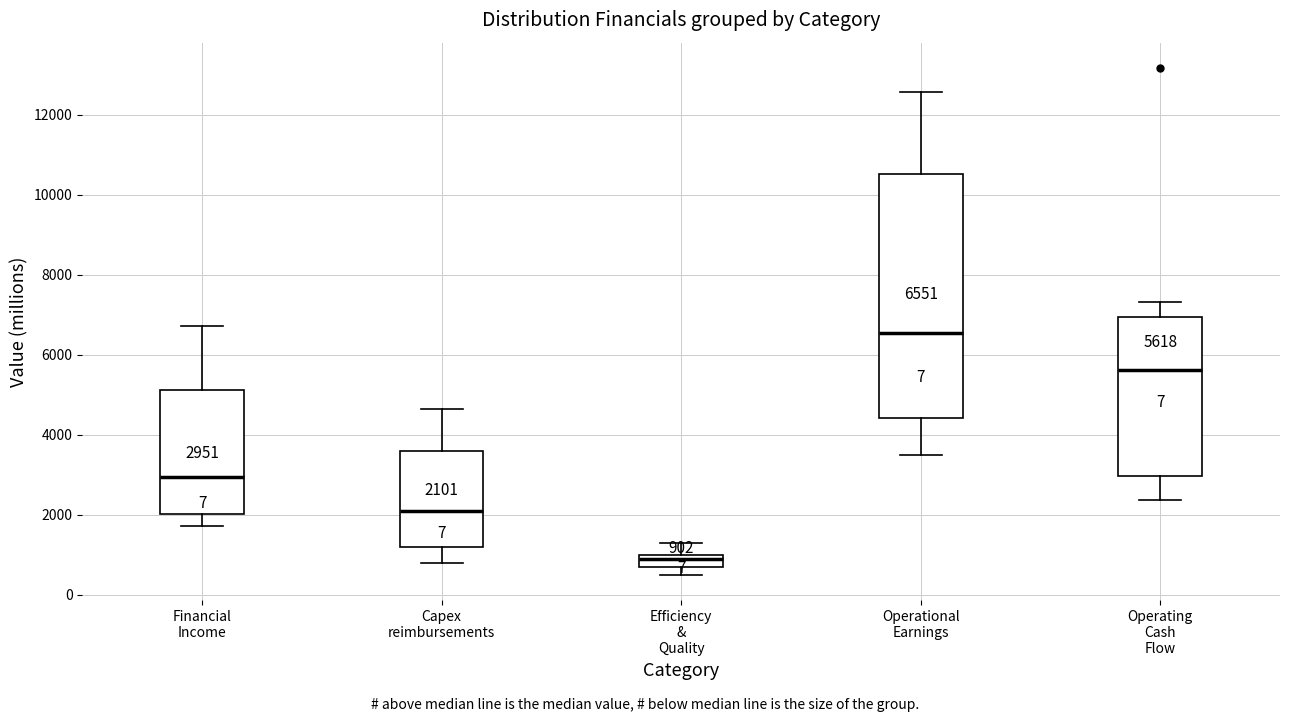

Which box's median line is the highest?

Operational Earnings